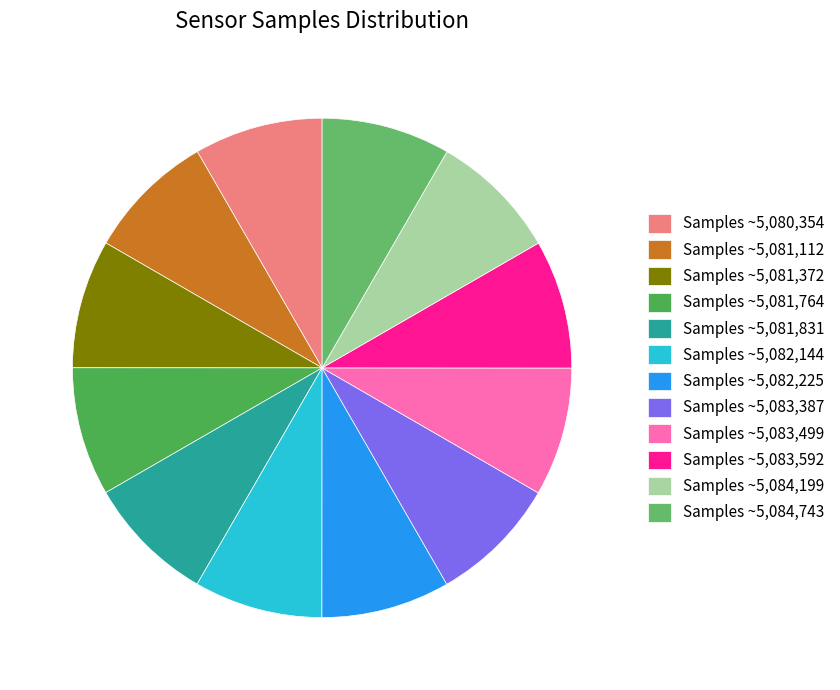

Count the number of slices in the pie.

12